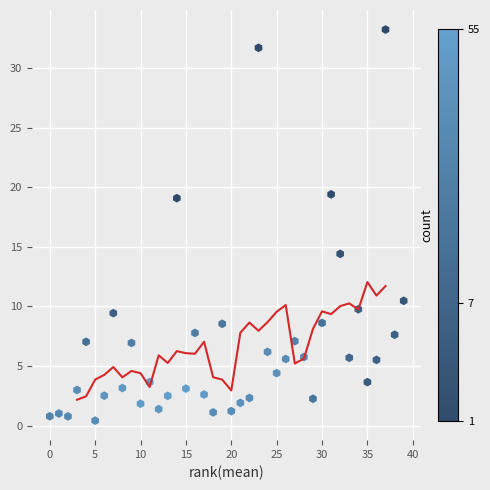

What is the range of X values (max minus min)?

39.0